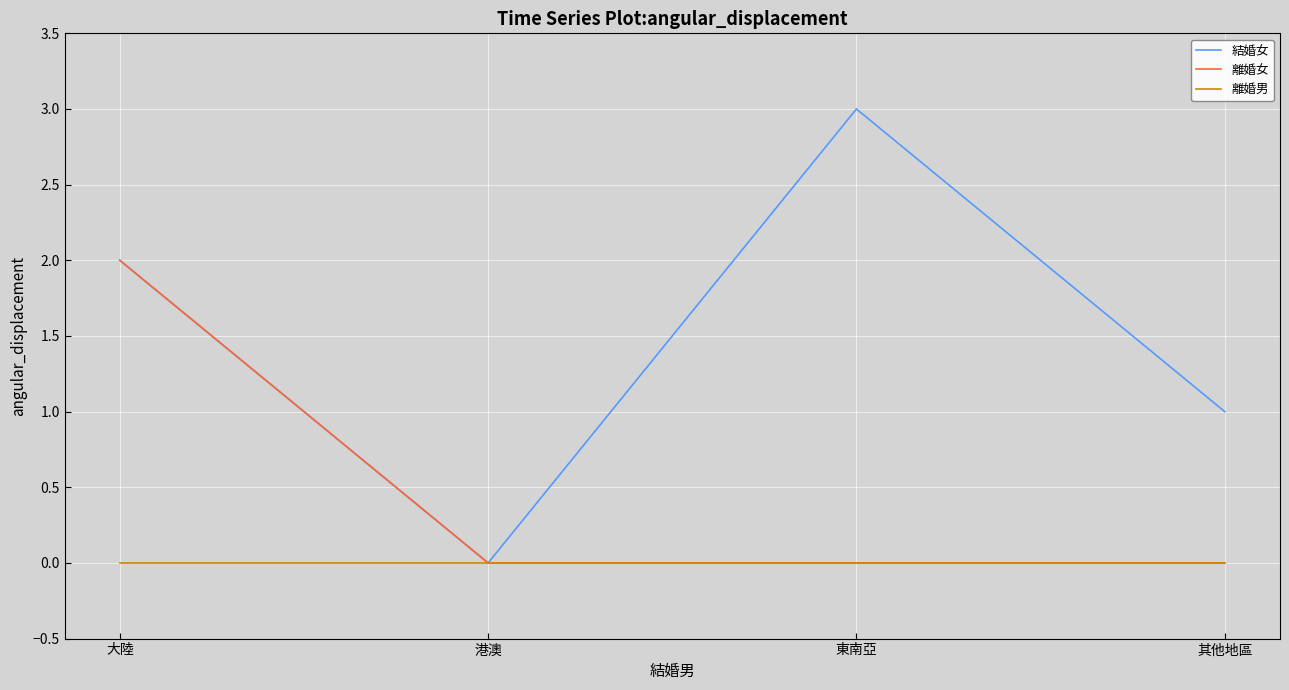

What are all the series names shown in the legend?

結婚女, 離婚女, 離婚男